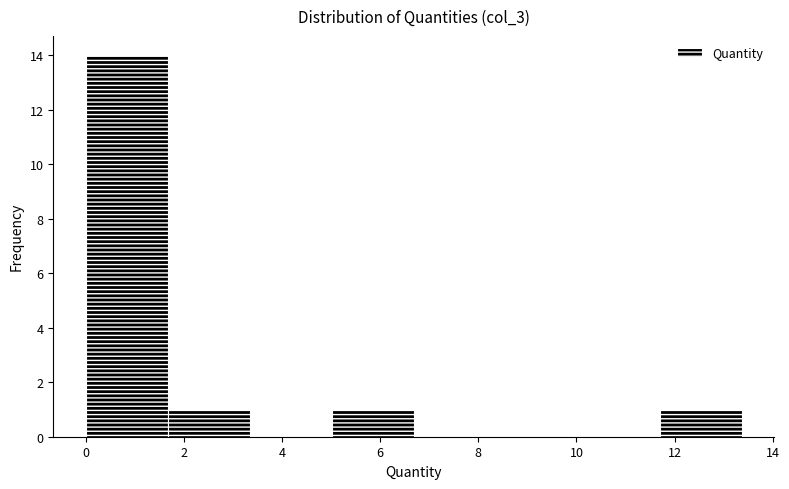

Reading left to right, transcribe this chart: for each bar, give the range it covers on the x-axis and its height. Neither the bar edges nor the heights are printed on the chart, so give them approximately, as read against the axes.

0.0 to 1.6: 14
1.6 to 3.4: 1
3.4 to 5.0: 0
5.0 to 6.6: 1
6.6 to 8.4: 0
8.4 to 10.0: 0
10.0 to 11.6: 0
11.6 to 13.4: 1